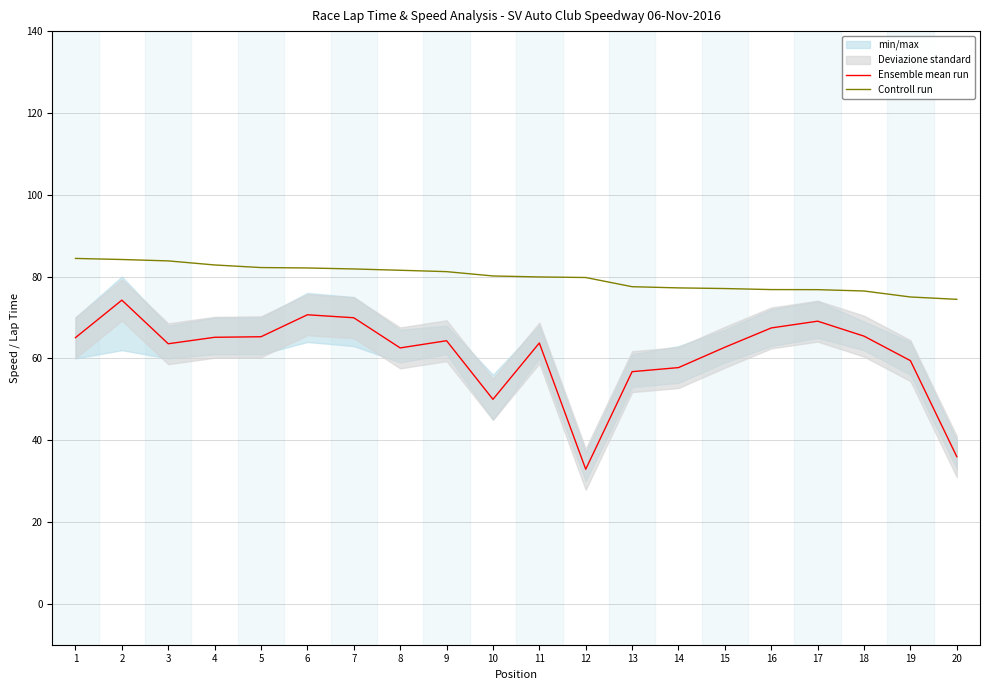

Which series has the largest range (max minus min)?

Ensemble mean run